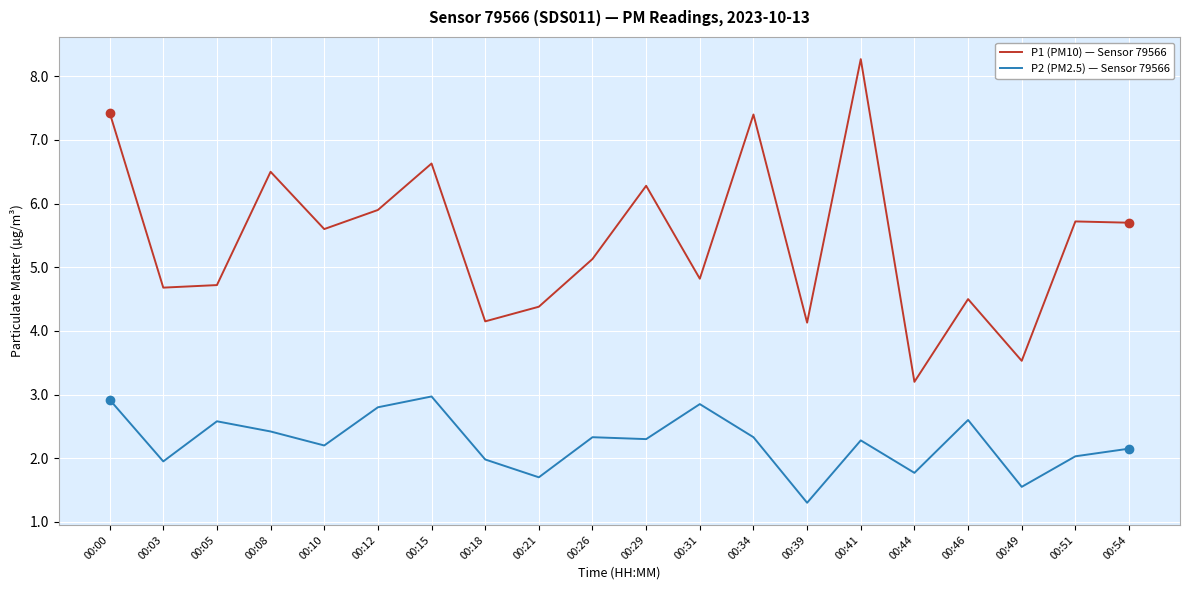

Read the P1 (PM10) — Sensor 79566 value at 00:41.

8.3